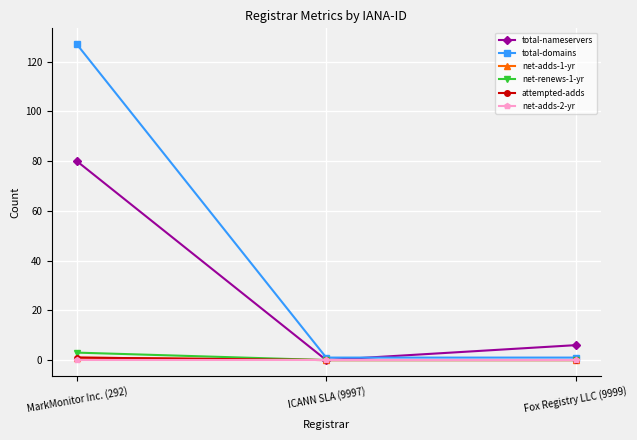

Reading left to right, list all the values displayed in this chart.

total-nameservers: 80	0	6
total-domains: 127	1	1
net-adds-1-yr: 1	0	0
net-renews-1-yr: 3	0	0
attempted-adds: 1	0	0
net-adds-2-yr: 0	0	0